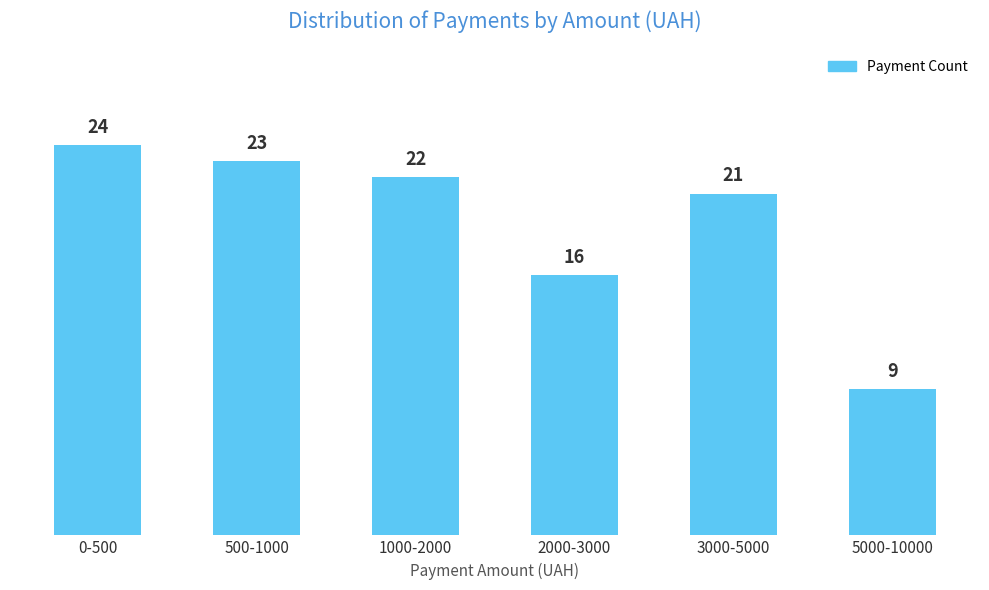

Reading left to right, what are all the values shown in this chart?

24	23	22	16	21	9